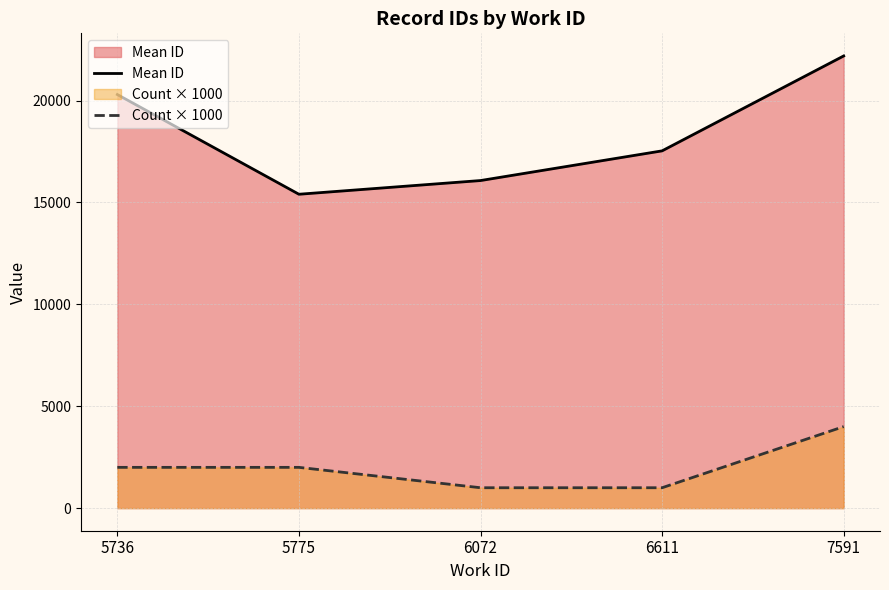

Which category has the highest value across all series?

7591